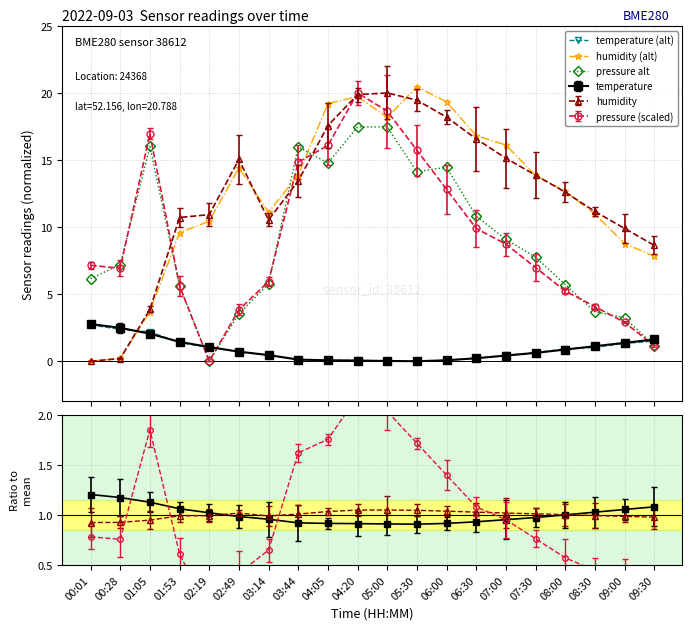

Where do temperature (alt) and pressure alt first cross each other?

01:53 and 02:19